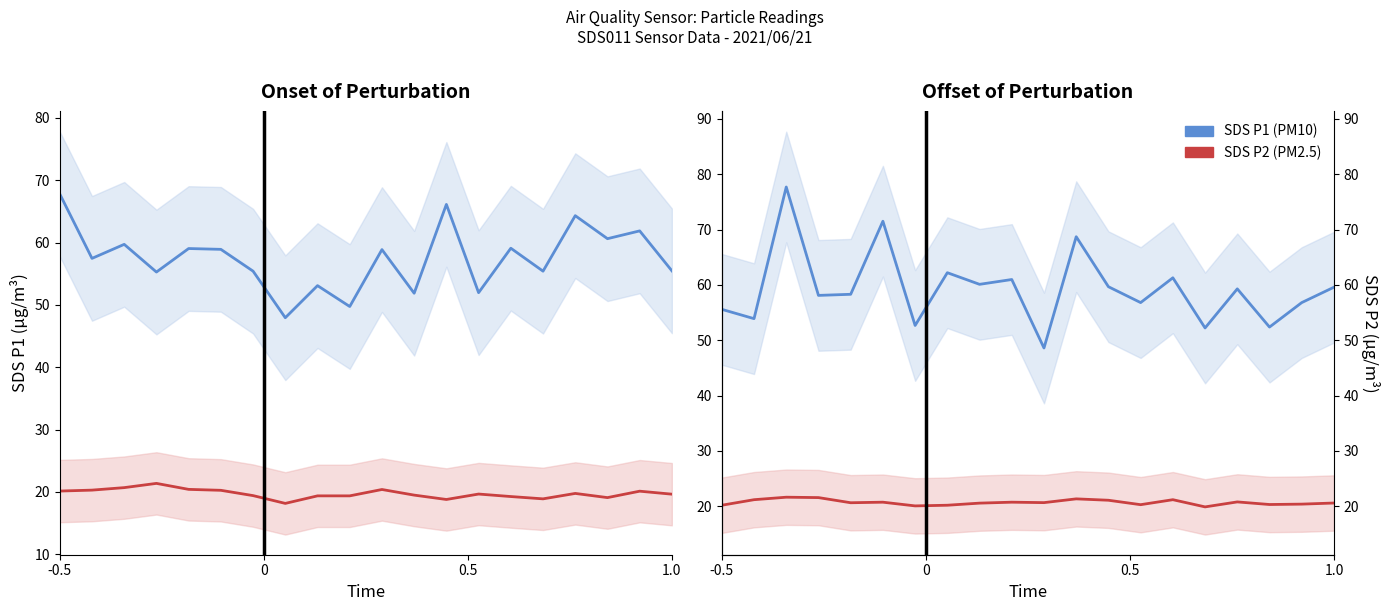

How many categories are shown in the chart?

20